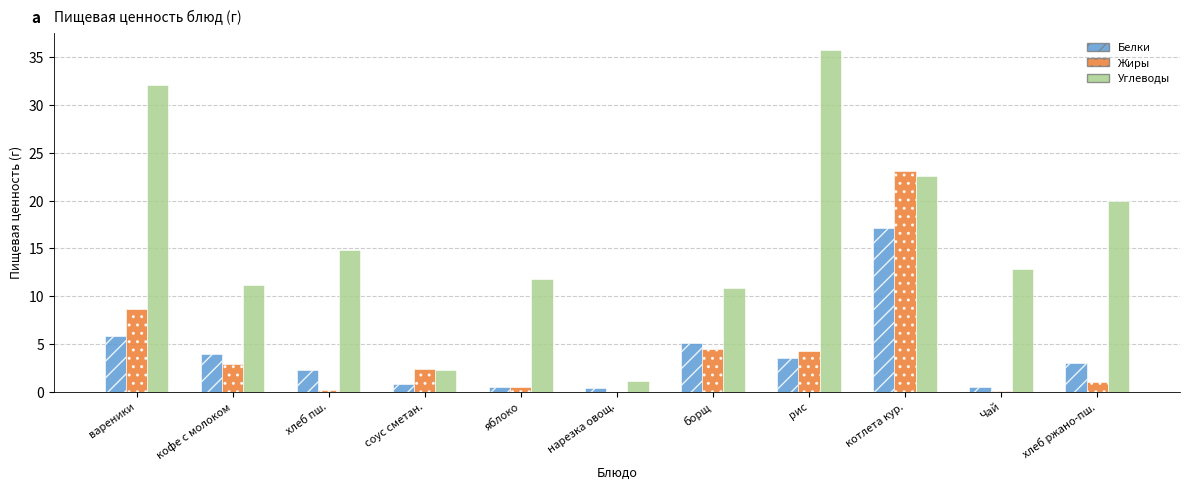

Which label corresponds to the largest value in the chart?

рис